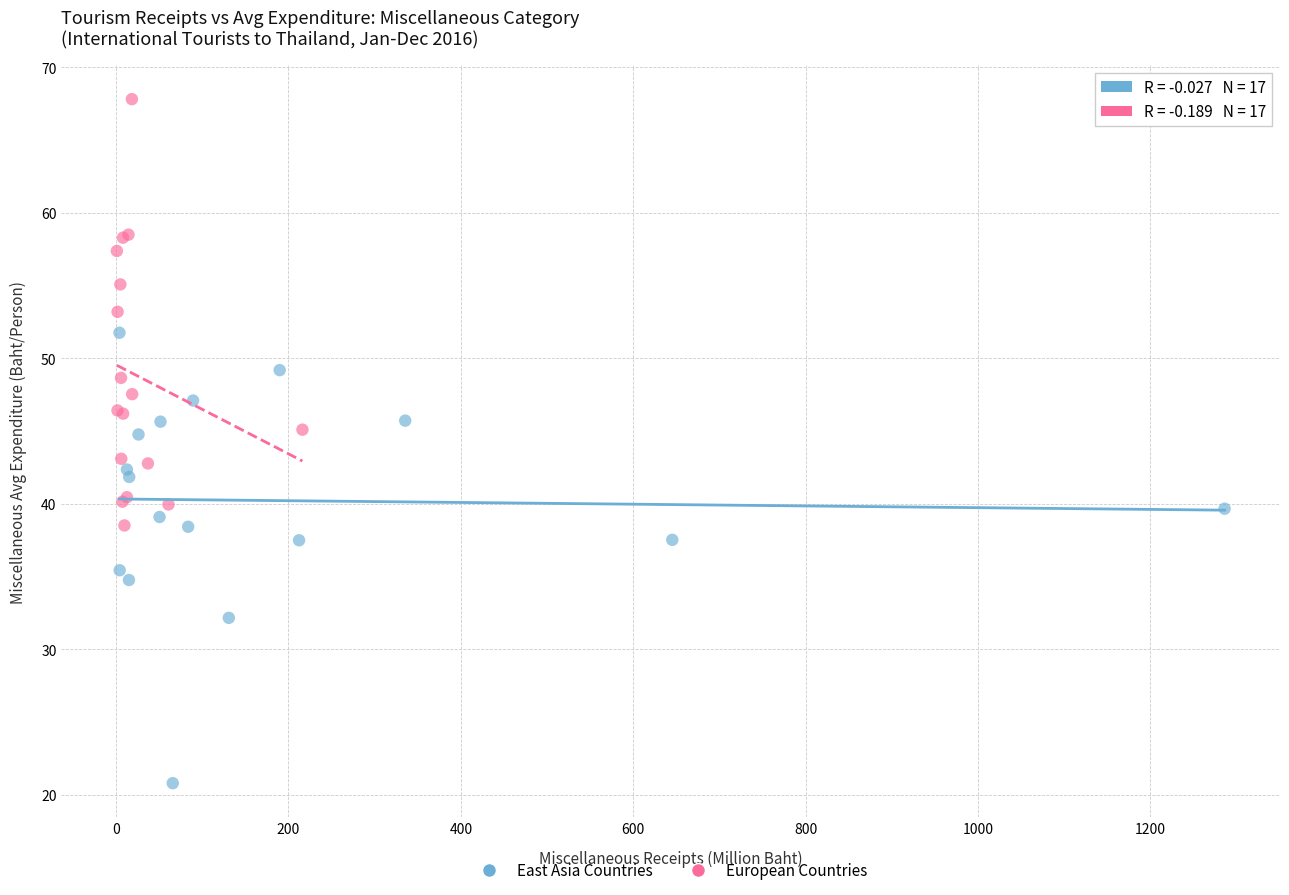

Which series contains the highest Y value?

European Countries